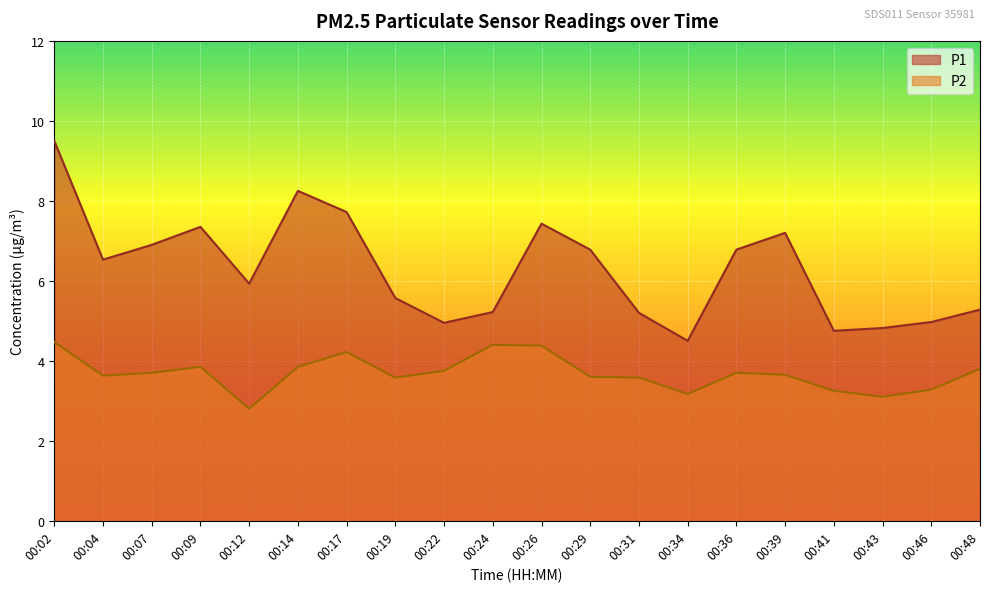

What is the greatest value displayed?

9.5